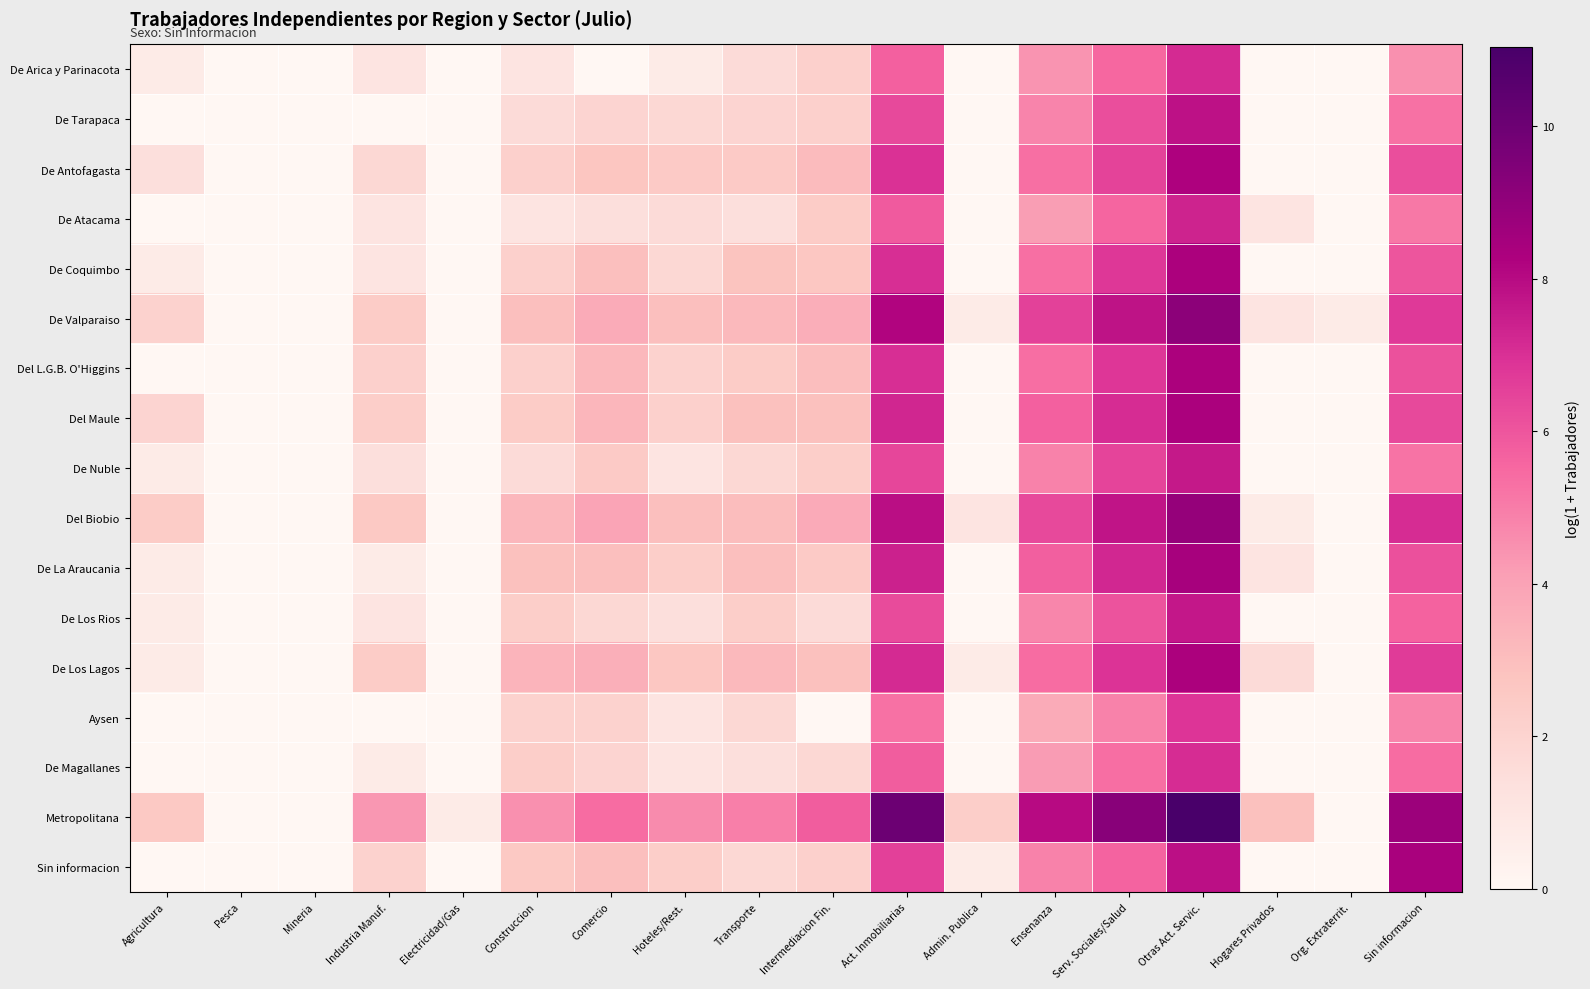

Reading left to right, list all the values displayed in this chart.

De Arica y Parinacota: Agricultura=0.7	Pesca=0.0	Mineria=0.0	Industria Manuf.=1.1	Electricidad/Gas=0.0	Construccion=1.1	Comercio=0.0	Hoteles/Rest.=0.7	Transporte=1.6	Intermediacion Fin.=2.2	Act. Inmobiliarias=5.7	Admin. Publica=0.0	Ensenanza=4.4	Serv. Sociales/Salud=5.5	Otras Act. Servic.=7.1	Hogares Privados=0.0	Org. Extraterrit.=0.0	Sin informacion=4.5
De Tarapaca: Agricultura=0.0	Pesca=0.0	Mineria=0.0	Industria Manuf.=0.0	Electricidad/Gas=0.0	Construccion=1.6	Comercio=1.9	Hoteles/Rest.=1.8	Transporte=1.9	Intermediacion Fin.=2.2	Act. Inmobiliarias=6.3	Admin. Publica=0.0	Ensenanza=4.8	Serv. Sociales/Salud=6.2	Otras Act. Servic.=7.8	Hogares Privados=0.0	Org. Extraterrit.=0.0	Sin informacion=5.3
De Antofagasta: Agricultura=1.4	Pesca=0.0	Mineria=0.0	Industria Manuf.=1.8	Electricidad/Gas=0.0	Construccion=2.2	Comercio=2.7	Hoteles/Rest.=2.5	Transporte=2.5	Intermediacion Fin.=3.1	Act. Inmobiliarias=7.0	Admin. Publica=0.0	Ensenanza=5.3	Serv. Sociales/Salud=6.5	Otras Act. Servic.=8.3	Hogares Privados=0.0	Org. Extraterrit.=0.0	Sin informacion=6.2
De Atacama: Agricultura=0.0	Pesca=0.0	Mineria=0.0	Industria Manuf.=1.1	Electricidad/Gas=0.0	Construccion=1.1	Comercio=1.4	Hoteles/Rest.=1.6	Transporte=1.4	Intermediacion Fin.=2.4	Act. Inmobiliarias=5.9	Admin. Publica=0.0	Ensenanza=4.1	Serv. Sociales/Salud=5.6	Otras Act. Servic.=7.4	Hogares Privados=1.1	Org. Extraterrit.=0.0	Sin informacion=5.1
De Coquimbo: Agricultura=0.7	Pesca=0.0	Mineria=0.0	Industria Manuf.=1.1	Electricidad/Gas=0.0	Construccion=2.2	Comercio=2.9	Hoteles/Rest.=1.8	Transporte=2.8	Intermediacion Fin.=2.6	Act. Inmobiliarias=7.0	Admin. Publica=0.0	Ensenanza=5.3	Serv. Sociales/Salud=6.8	Otras Act. Servic.=8.3	Hogares Privados=0.0	Org. Extraterrit.=0.0	Sin informacion=6.0
De Valparaiso: Agricultura=2.1	Pesca=0.0	Mineria=0.0	Industria Manuf.=2.4	Electricidad/Gas=0.0	Construccion=2.9	Comercio=3.7	Hoteles/Rest.=2.9	Transporte=3.2	Intermediacion Fin.=3.6	Act. Inmobiliarias=8.2	Admin. Publica=0.7	Ensenanza=6.5	Serv. Sociales/Salud=7.8	Otras Act. Servic.=9.1	Hogares Privados=1.1	Org. Extraterrit.=0.7	Sin informacion=6.7
Del L.G.B. O'Higgins: Agricultura=0.0	Pesca=0.0	Mineria=0.0	Industria Manuf.=2.2	Electricidad/Gas=0.0	Construccion=2.2	Comercio=3.2	Hoteles/Rest.=2.1	Transporte=2.4	Intermediacion Fin.=3.0	Act. Inmobiliarias=7.1	Admin. Publica=0.0	Ensenanza=5.4	Serv. Sociales/Salud=6.8	Otras Act. Servic.=8.3	Hogares Privados=0.0	Org. Extraterrit.=0.0	Sin informacion=6.1
Del Maule: Agricultura=1.9	Pesca=0.0	Mineria=0.0	Industria Manuf.=2.3	Electricidad/Gas=0.0	Construccion=2.4	Comercio=3.3	Hoteles/Rest.=2.2	Transporte=2.9	Intermediacion Fin.=2.9	Act. Inmobiliarias=7.2	Admin. Publica=0.0	Ensenanza=5.7	Serv. Sociales/Salud=7.1	Otras Act. Servic.=8.3	Hogares Privados=0.0	Org. Extraterrit.=0.0	Sin informacion=6.3
De Nuble: Agricultura=0.7	Pesca=0.0	Mineria=0.0	Industria Manuf.=1.4	Electricidad/Gas=0.0	Construccion=1.6	Comercio=2.5	Hoteles/Rest.=1.1	Transporte=1.8	Intermediacion Fin.=2.3	Act. Inmobiliarias=6.4	Admin. Publica=0.0	Ensenanza=4.9	Serv. Sociales/Salud=6.4	Otras Act. Servic.=7.6	Hogares Privados=0.0	Org. Extraterrit.=0.0	Sin informacion=5.2
Del Biobio: Agricultura=2.4	Pesca=0.0	Mineria=0.0	Industria Manuf.=2.6	Electricidad/Gas=0.0	Construccion=3.3	Comercio=3.9	Hoteles/Rest.=2.9	Transporte=3.0	Intermediacion Fin.=3.7	Act. Inmobiliarias=7.9	Admin. Publica=1.1	Ensenanza=6.3	Serv. Sociales/Salud=7.7	Otras Act. Servic.=8.9	Hogares Privados=0.7	Org. Extraterrit.=0.0	Sin informacion=7.1
De La Araucania: Agricultura=0.7	Pesca=0.0	Mineria=0.0	Industria Manuf.=0.7	Electricidad/Gas=0.0	Construccion=2.9	Comercio=2.9	Hoteles/Rest.=2.3	Transporte=2.9	Intermediacion Fin.=2.5	Act. Inmobiliarias=7.4	Admin. Publica=0.0	Ensenanza=5.8	Serv. Sociales/Salud=7.2	Otras Act. Servic.=8.4	Hogares Privados=1.1	Org. Extraterrit.=0.0	Sin informacion=6.2
De Los Rios: Agricultura=0.7	Pesca=0.0	Mineria=0.0	Industria Manuf.=1.1	Electricidad/Gas=0.0	Construccion=2.3	Comercio=1.8	Hoteles/Rest.=1.4	Transporte=2.3	Intermediacion Fin.=1.6	Act. Inmobiliarias=6.3	Admin. Publica=0.0	Ensenanza=4.8	Serv. Sociales/Salud=6.1	Otras Act. Servic.=7.6	Hogares Privados=0.0	Org. Extraterrit.=0.0	Sin informacion=5.6
De Los Lagos: Agricultura=0.7	Pesca=0.0	Mineria=0.0	Industria Manuf.=2.4	Electricidad/Gas=0.0	Construccion=3.4	Comercio=3.6	Hoteles/Rest.=2.6	Transporte=3.2	Intermediacion Fin.=2.9	Act. Inmobiliarias=7.1	Admin. Publica=0.7	Ensenanza=5.4	Serv. Sociales/Salud=6.9	Otras Act. Servic.=8.3	Hogares Privados=1.6	Org. Extraterrit.=0.0	Sin informacion=6.7
Aysen: Agricultura=0.0	Pesca=0.0	Mineria=0.0	Industria Manuf.=0.0	Electricidad/Gas=0.0	Construccion=2.1	Comercio=2.1	Hoteles/Rest.=1.1	Transporte=1.8	Intermediacion Fin.=0.0	Act. Inmobiliarias=5.3	Admin. Publica=0.0	Ensenanza=3.7	Serv. Sociales/Salud=4.8	Otras Act. Servic.=6.9	Hogares Privados=0.0	Org. Extraterrit.=0.0	Sin informacion=4.8
De Magallanes: Agricultura=0.0	Pesca=0.0	Mineria=0.0	Industria Manuf.=0.7	Electricidad/Gas=0.0	Construccion=2.3	Comercio=1.9	Hoteles/Rest.=1.1	Transporte=1.4	Intermediacion Fin.=1.8	Act. Inmobiliarias=5.8	Admin. Publica=0.0	Ensenanza=4.2	Serv. Sociales/Salud=5.4	Otras Act. Servic.=7.1	Hogares Privados=0.0	Org. Extraterrit.=0.0	Sin informacion=5.4
Metropolitana: Agricultura=2.6	Pesca=0.0	Mineria=0.0	Industria Manuf.=4.3	Electricidad/Gas=0.7	Construccion=4.5	Comercio=5.4	Hoteles/Rest.=4.6	Transporte=4.9	Intermediacion Fin.=5.8	Act. Inmobiliarias=10.0	Admin. Publica=2.3	Ensenanza=8.0	Serv. Sociales/Salud=9.2	Otras Act. Servic.=11.0	Hogares Privados=2.9	Org. Extraterrit.=0.0	Sin informacion=8.7
Sin informacion: Agricultura=0.0	Pesca=0.0	Mineria=0.0	Industria Manuf.=2.1	Electricidad/Gas=0.0	Construccion=2.6	Comercio=2.9	Hoteles/Rest.=2.3	Transporte=1.8	Intermediacion Fin.=2.2	Act. Inmobiliarias=6.6	Admin. Publica=0.7	Ensenanza=4.9	Serv. Sociales/Salud=5.6	Otras Act. Servic.=7.9	Hogares Privados=0.0	Org. Extraterrit.=0.0	Sin informacion=8.4